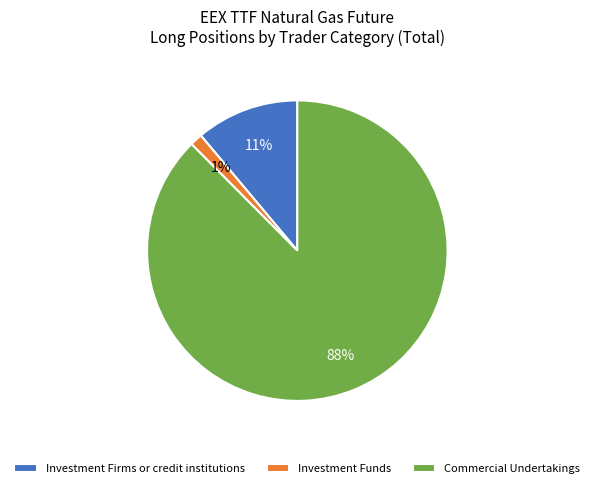

What is the largest slice in the pie chart?

Commercial Undertakings